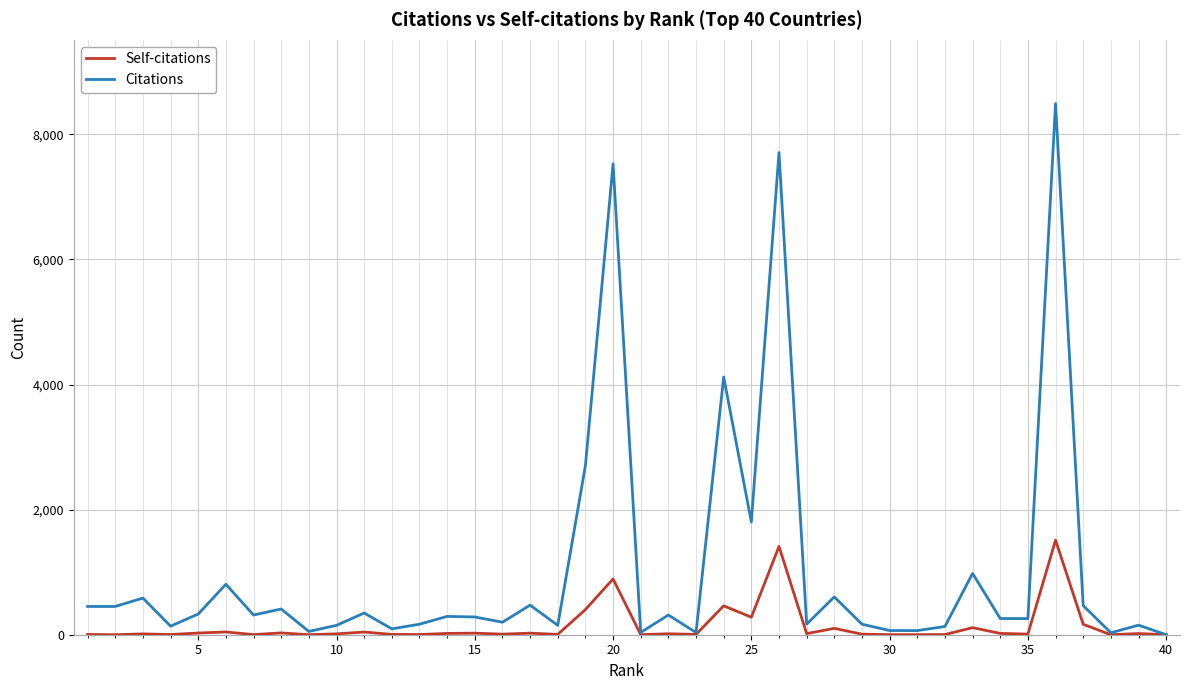

List the series in order of their overall mean, highest first.

Citations, Self-citations